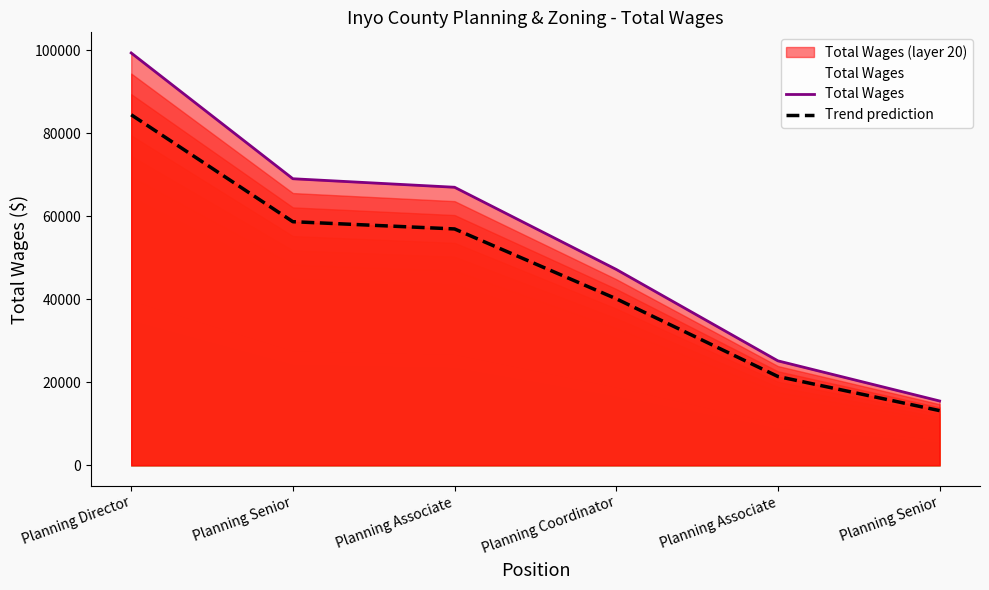

True or false: Total Wages and Trend prediction intersect in this chart.

False